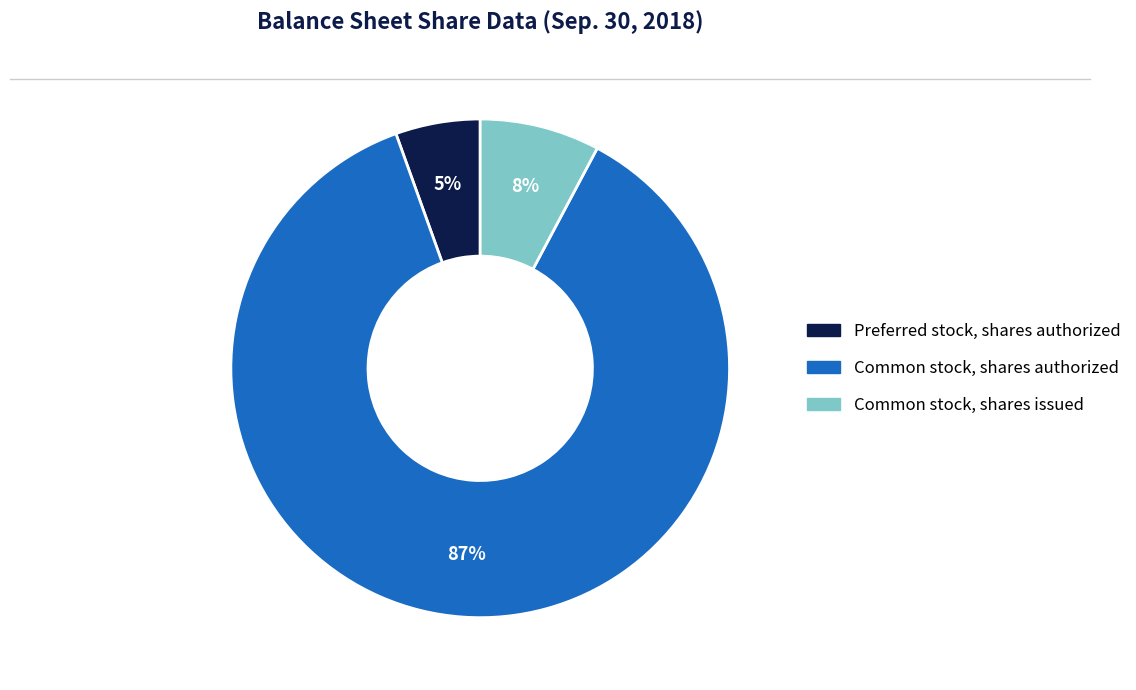

To the nearest percent, what is the average slice percentage?

33%